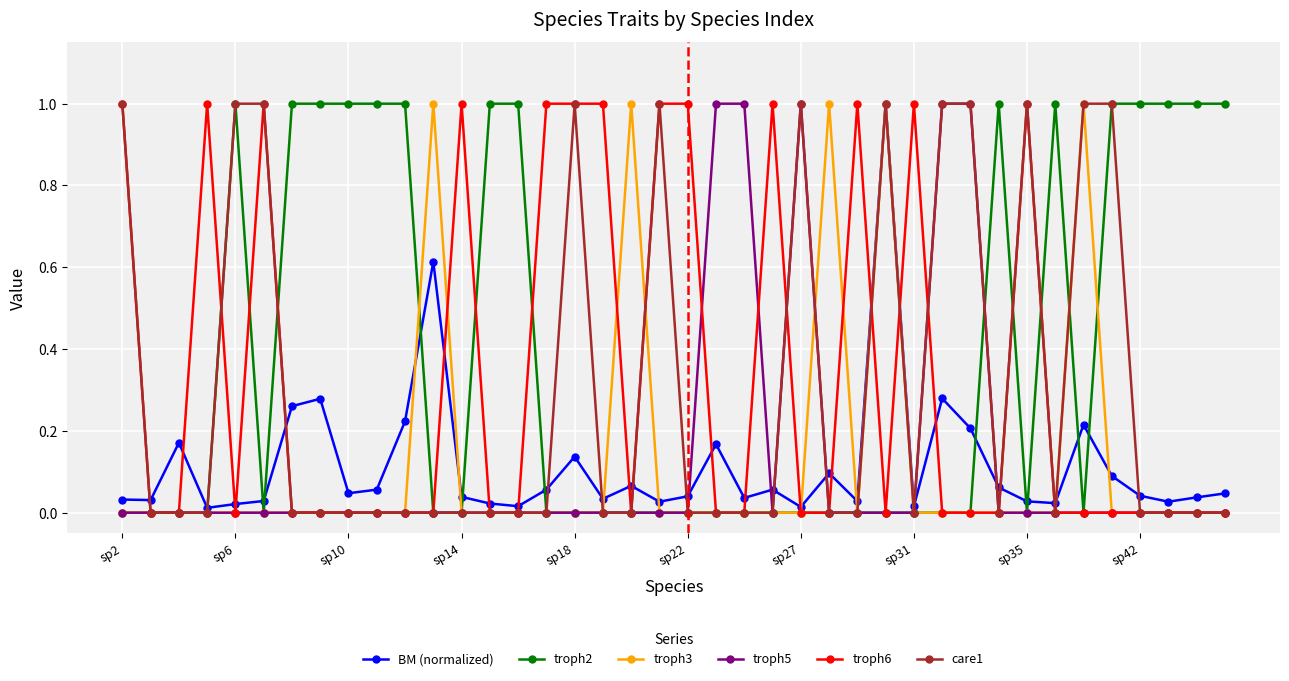

How many lines are shown in the chart?

6